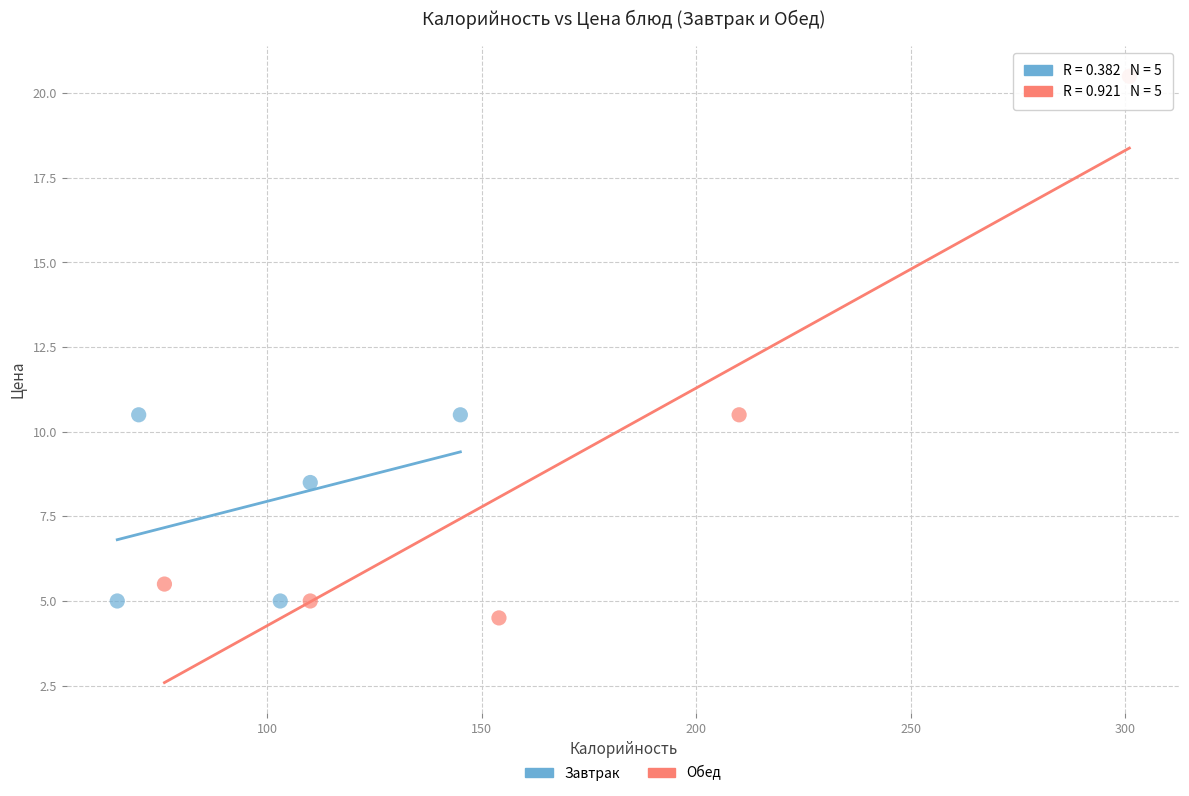

What are all the series names shown in the legend?

Завтрак, Обед